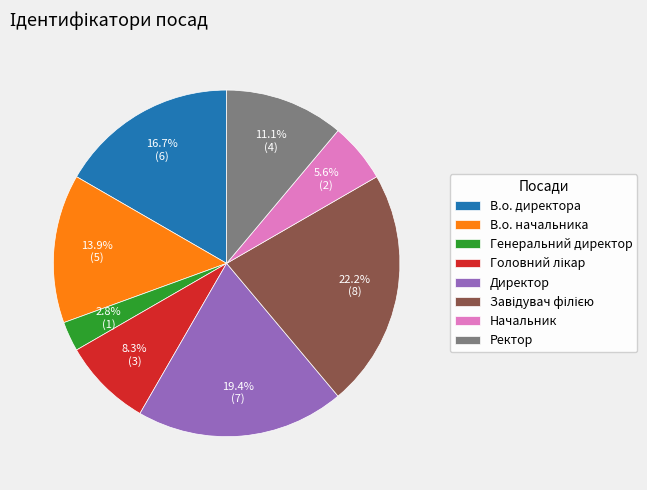

To the nearest percent, what is the difference between the largest and smallest slice percentages?

19%